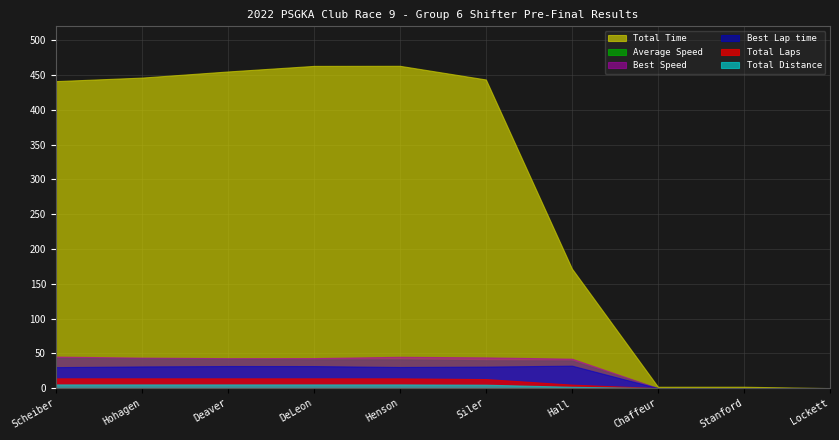

What position from the left is Siler?

6